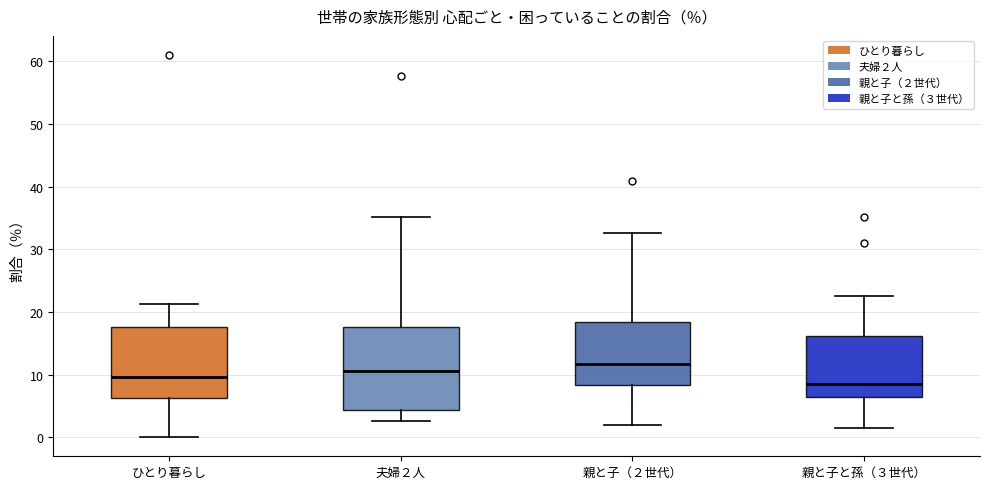

Reading left to right, transcribe this box plot: for each box, give where its median line is, the range the box spans, and where its two whiskers end, as read against the y-axis. The values are not printed on the chart, so give them approximately, as read against the axis.

ひとり暮らし: median 10, box 6 to 18, whiskers 0 to 21
夫婦２人: median 11, box 4 to 18, whiskers 3 to 35
親と子（２世代）: median 12, box 8 to 18, whiskers 2 to 33
親と子と孫（３世代）: median 8, box 6 to 16, whiskers 1 to 23